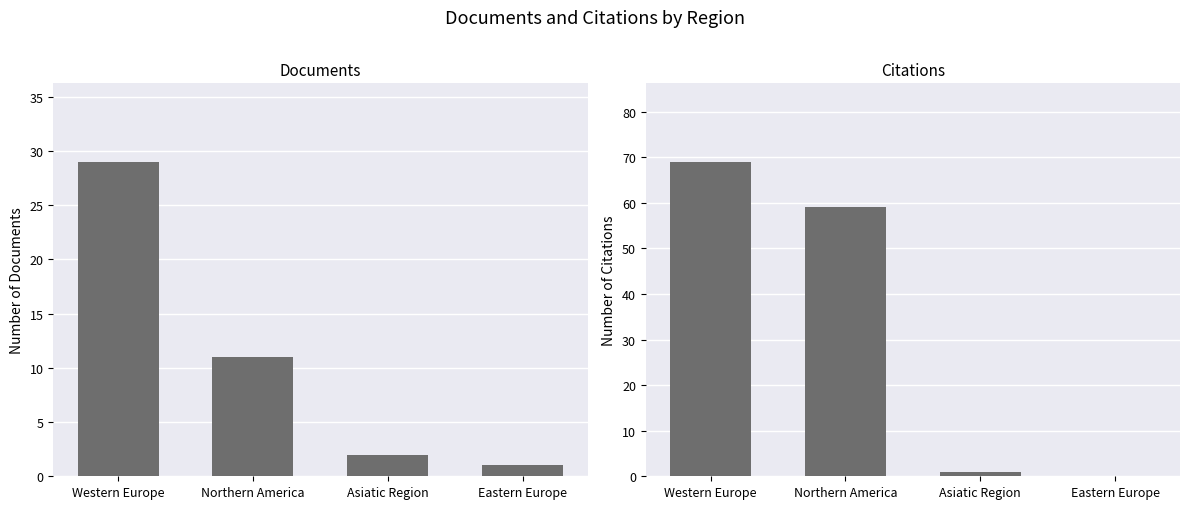

What position from the right is Eastern Europe?

1